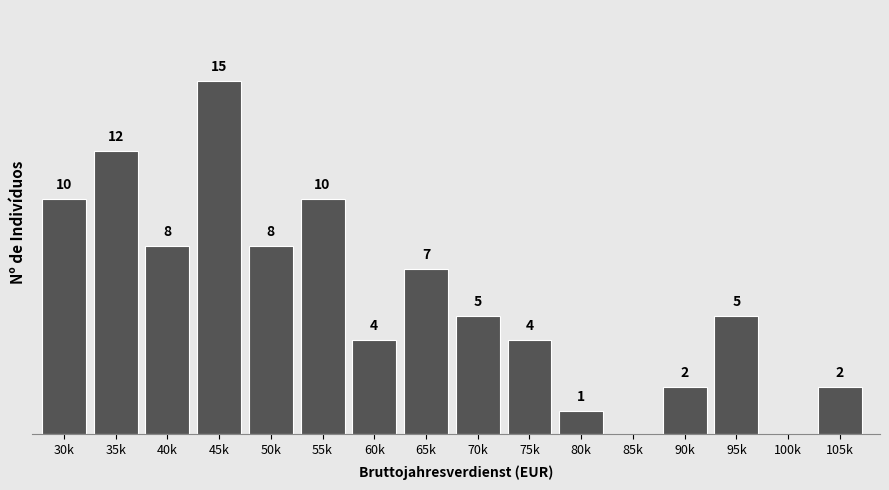

Where is the data nearest to the value 7?

65k